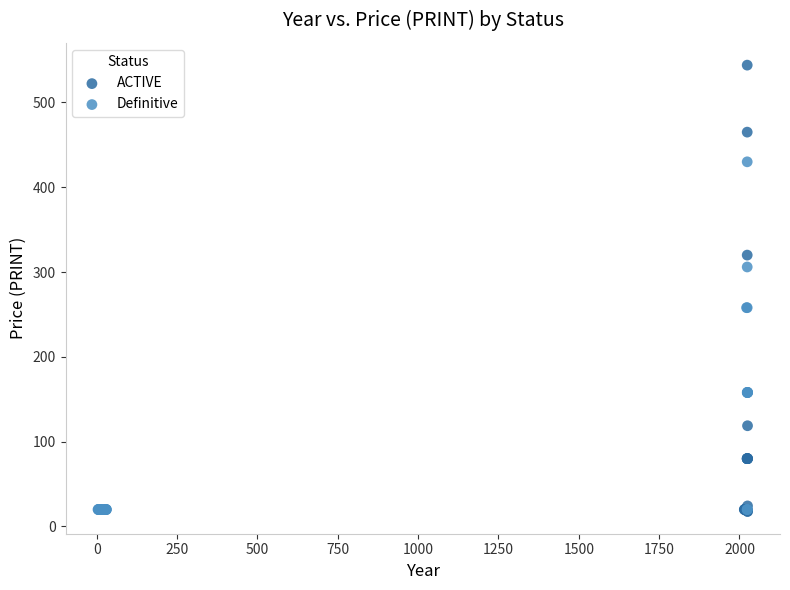

Which series has the widest spread of Y values?

ACTIVE